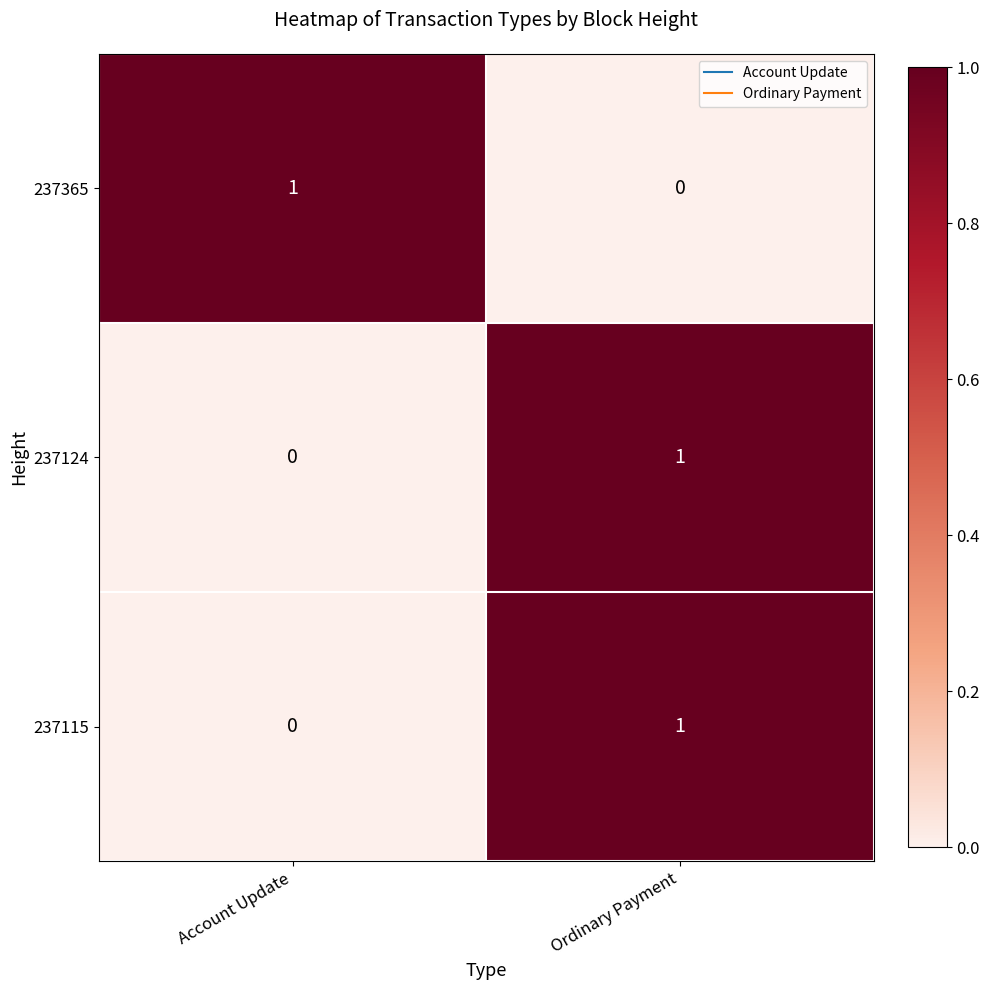

At which category is the sum across all series the highest?

Ordinary Payment